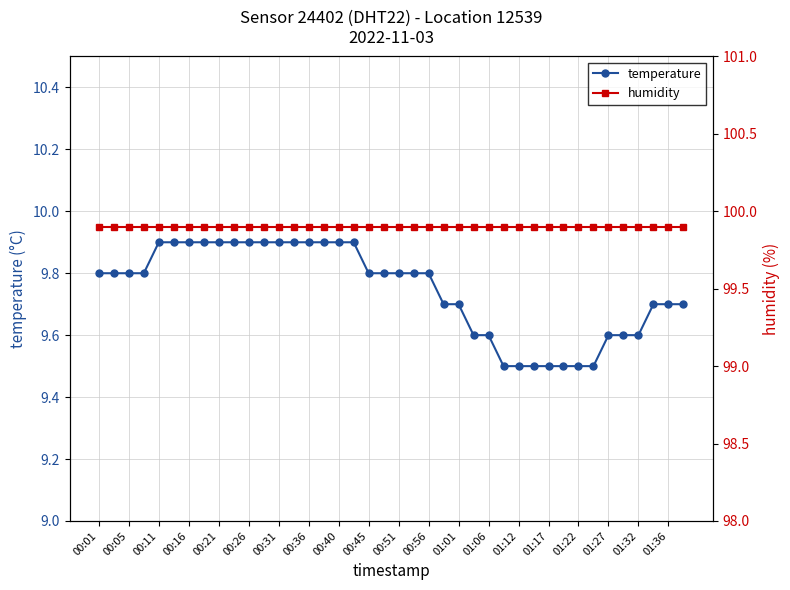

How many series are shown in this chart?

2